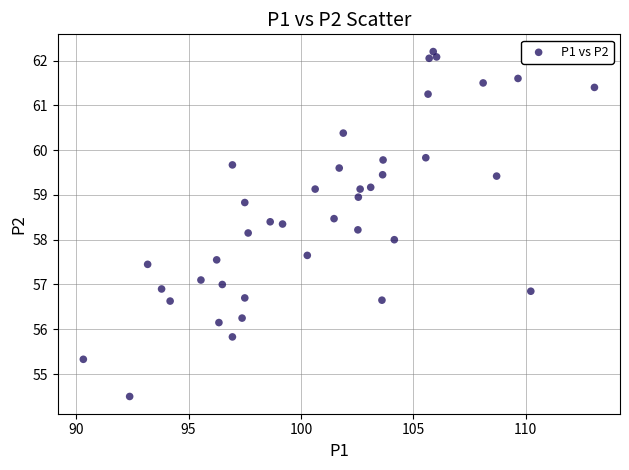

What is the range of Y values (max minus min)?

7.7